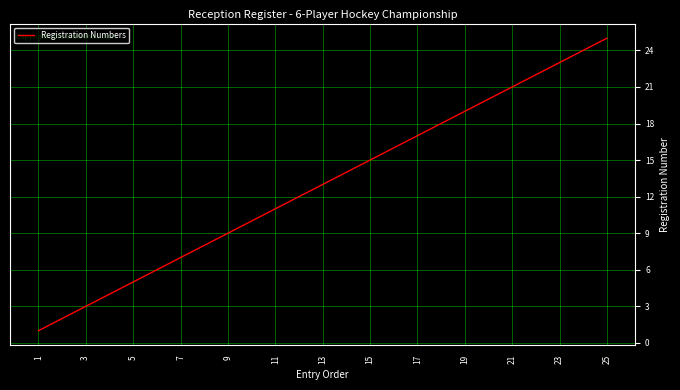

What is the difference between the maximum and minimum values?

24